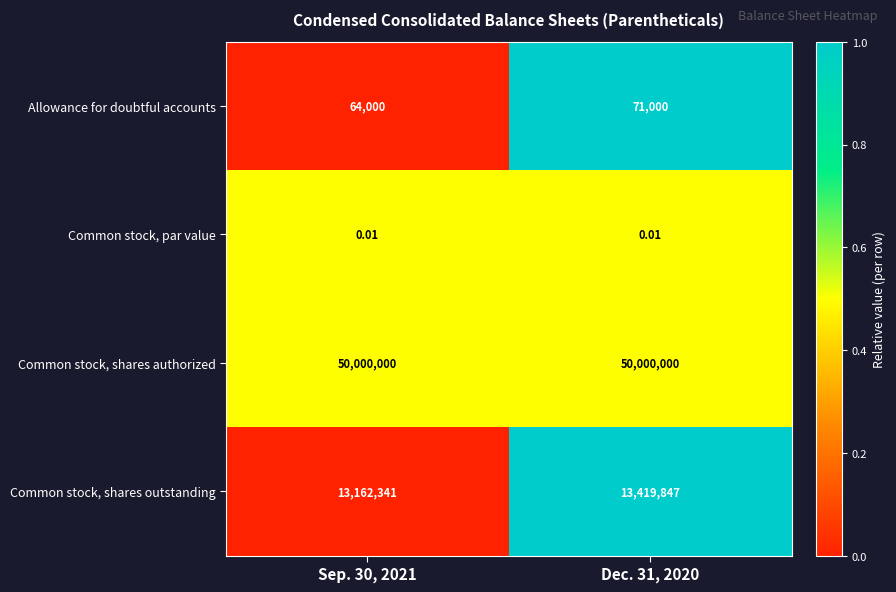

Rank the series at Sep. 30, 2021 from highest to lowest value.

Common stock, shares authorized, Common stock, shares outstanding, Allowance for doubtful accounts, Common stock, par value